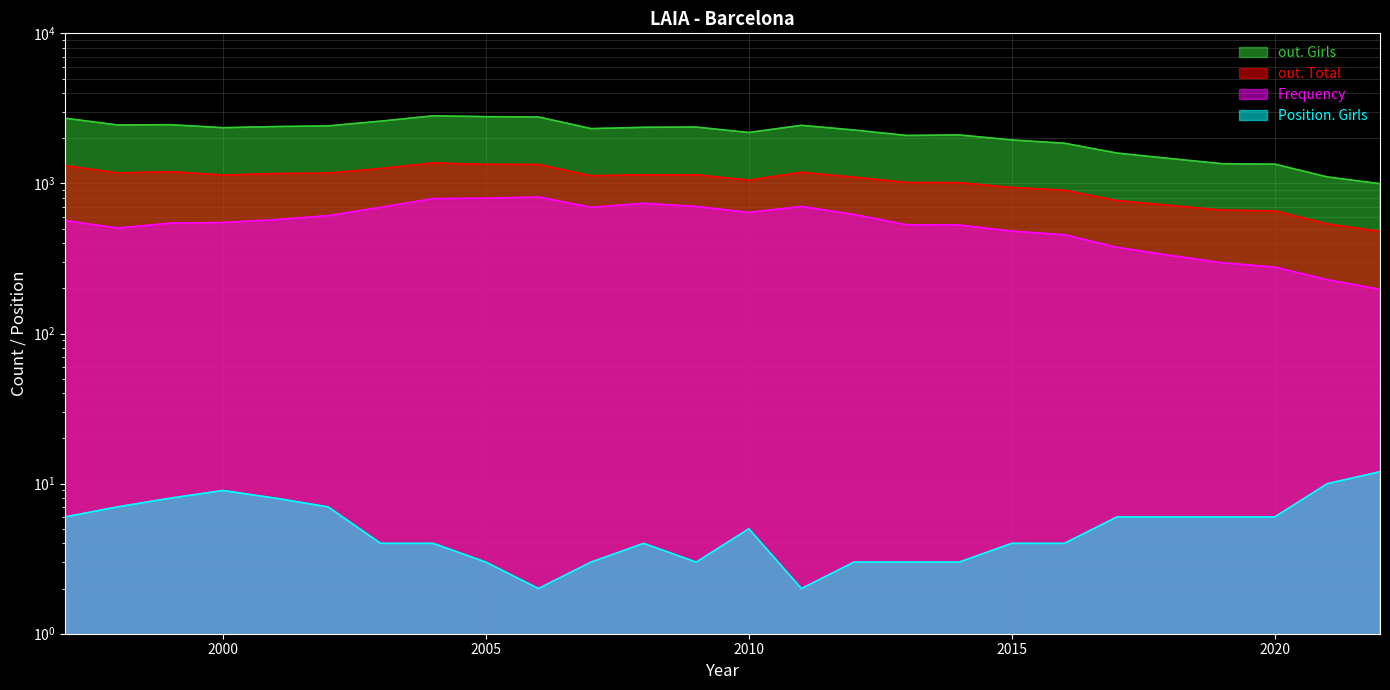

Reading left to right, what are all the values shown in this chart?

out. Girls: 1997=2719	1998=2451	1999=2462	2000=2351	2001=2392	2002=2417	2003=2599	2004=2821	2005=2785	2006=2773	2007=2318	2008=2365	2009=2373	2010=2184	2011=2438	2012=2269	2013=2087	2014=2104	2015=1948	2016=1852	2017=1593	2018=1466	2019=1353	2020=1344	2021=1104	2022=996
out. Total: 1997=1312	1998=1174	1999=1197	2000=1137	2001=1163	2002=1172	2003=1257	2004=1368	2005=1340	2006=1337	2007=1125	2008=1141	2009=1141	2010=1051	2011=1187	2012=1101	2013=1014	2014=1012	2015=940	2016=901	2017=768	2018=715	2019=664	2020=656	2021=537	2022=479
Frequency: 1997=566	1998=504	1999=544	2000=549	2001=573	2002=610	2003=693	2004=792	2005=797	2006=812	2007=693	2008=737	2009=702	2010=641	2011=702	2012=621	2013=530	2014=528	2015=481	2016=455	2017=375	2018=332	2019=296	2020=277	2021=228	2022=197
Position. Girls: 1997=6	1998=7	1999=8	2000=9	2001=8	2002=7	2003=4	2004=4	2005=3	2006=2	2007=3	2008=4	2009=3	2010=5	2011=2	2012=3	2013=3	2014=3	2015=4	2016=4	2017=6	2018=6	2019=6	2020=6	2021=10	2022=12